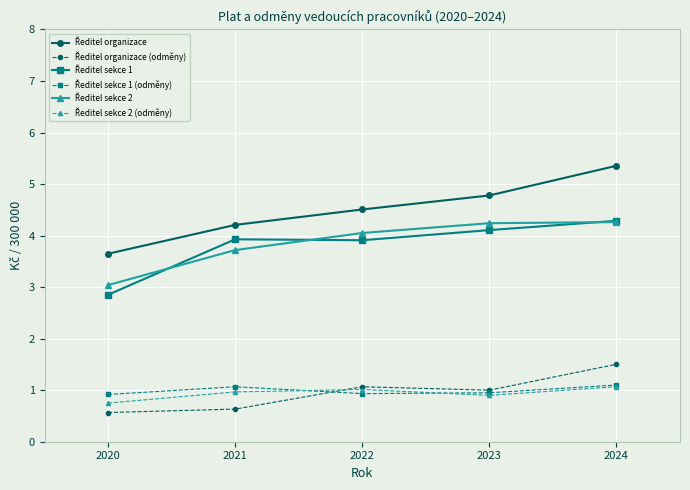

What is the smallest value displayed?

0.6